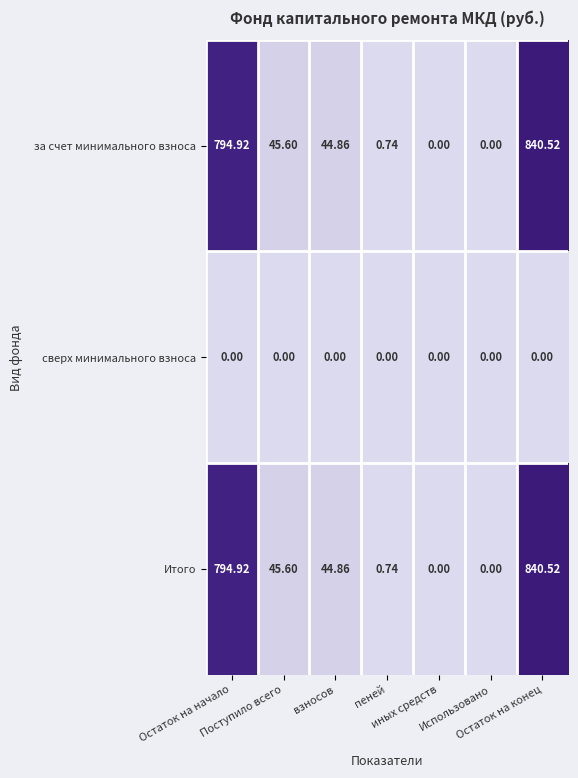

Which series has the largest range (max minus min)?

за счет минимального взноса